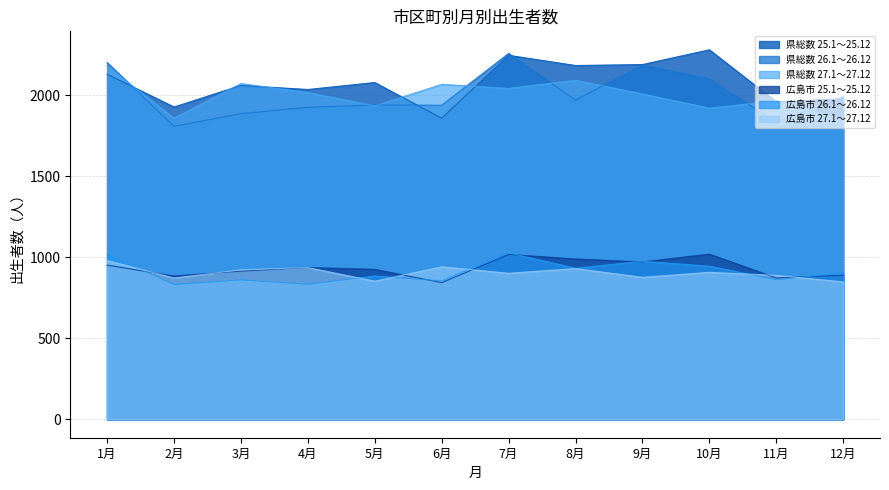

List the labels in order of 県総数 25.1～25.12 value, largest first.

10月, 7月, 9月, 8月, 1月, 5月, 3月, 4月, 12月, 11月, 2月, 6月